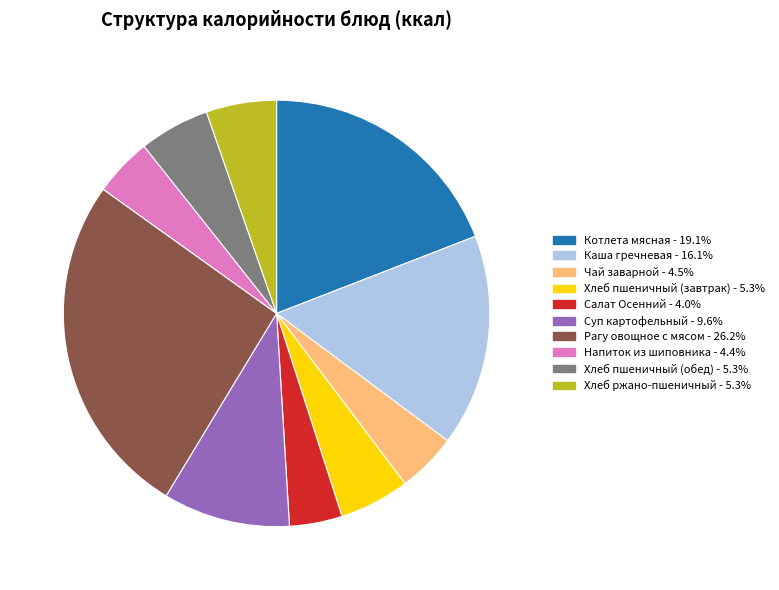

Does any single category account for the majority?

No